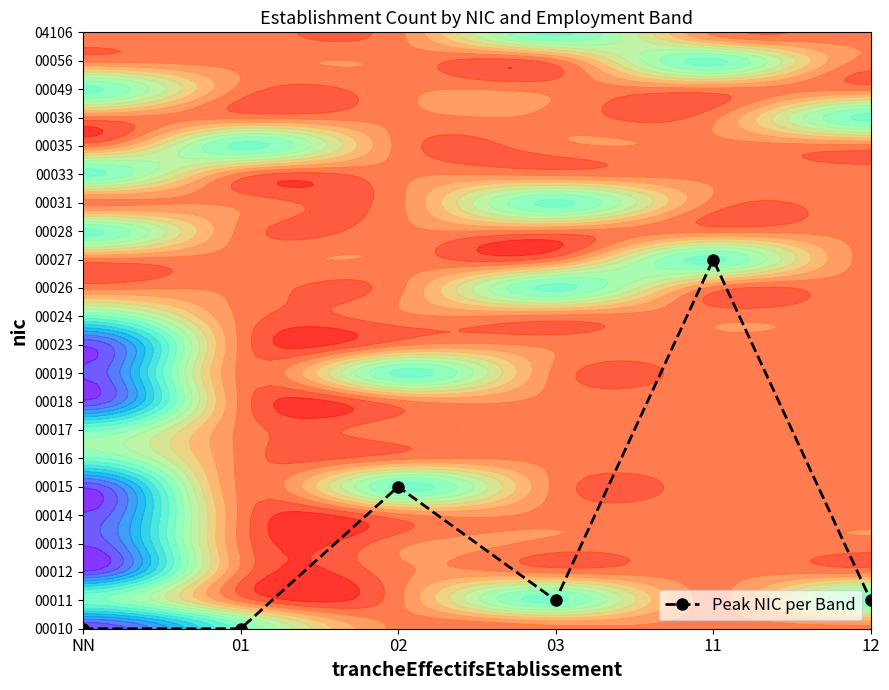

How many categories are shown in the chart?

6